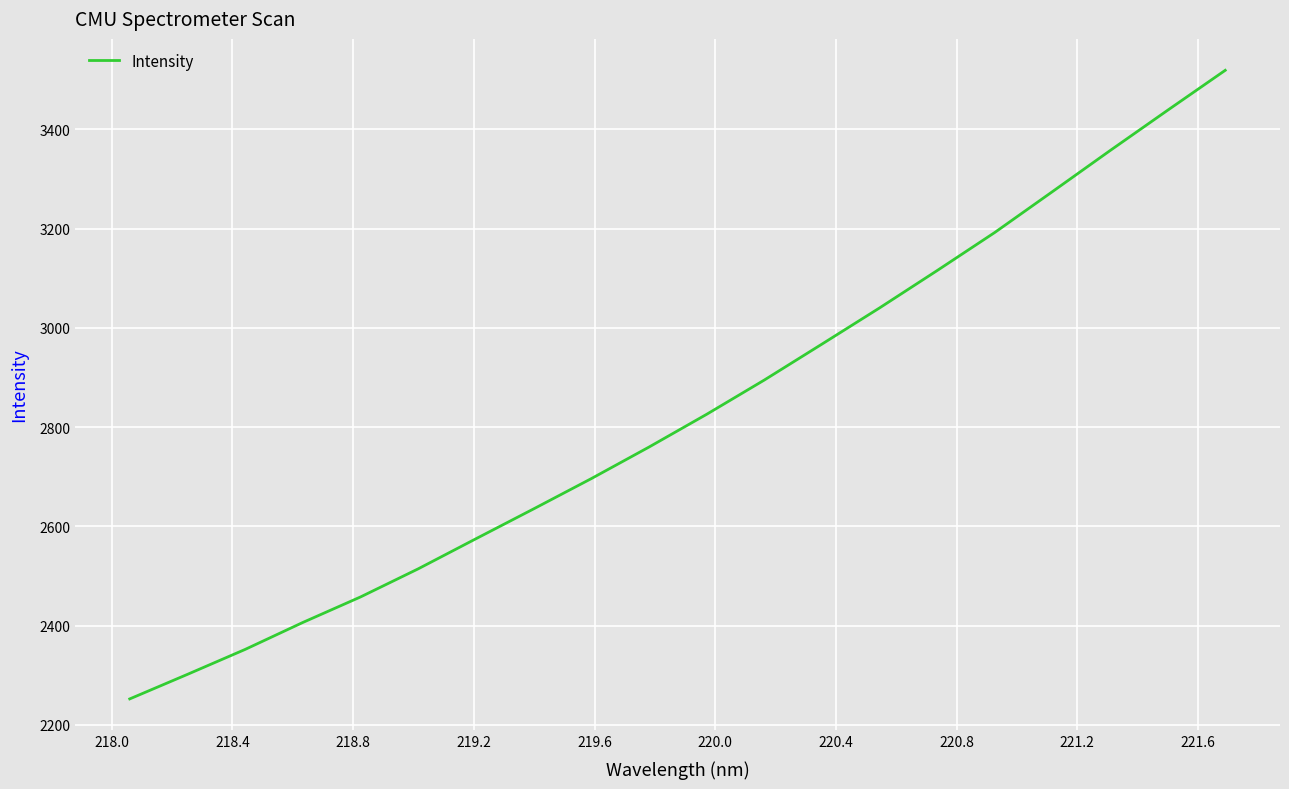

What is the sum of all values?

56575.1